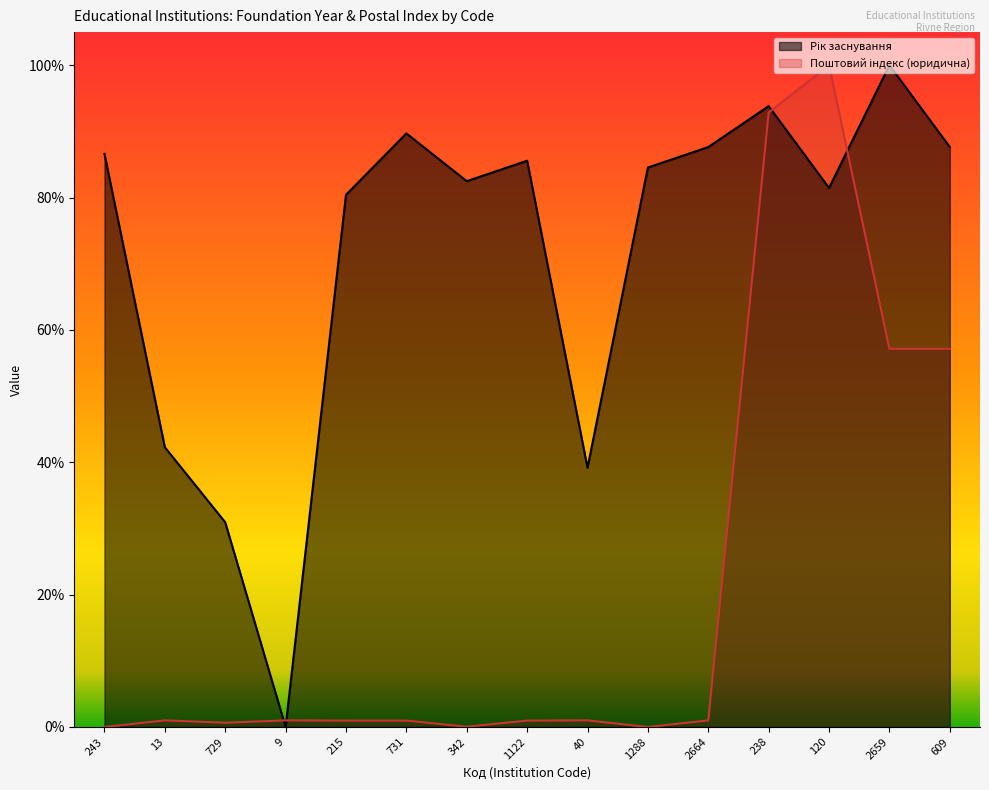

How many interior local valleys does the Рік заснування series have?

4